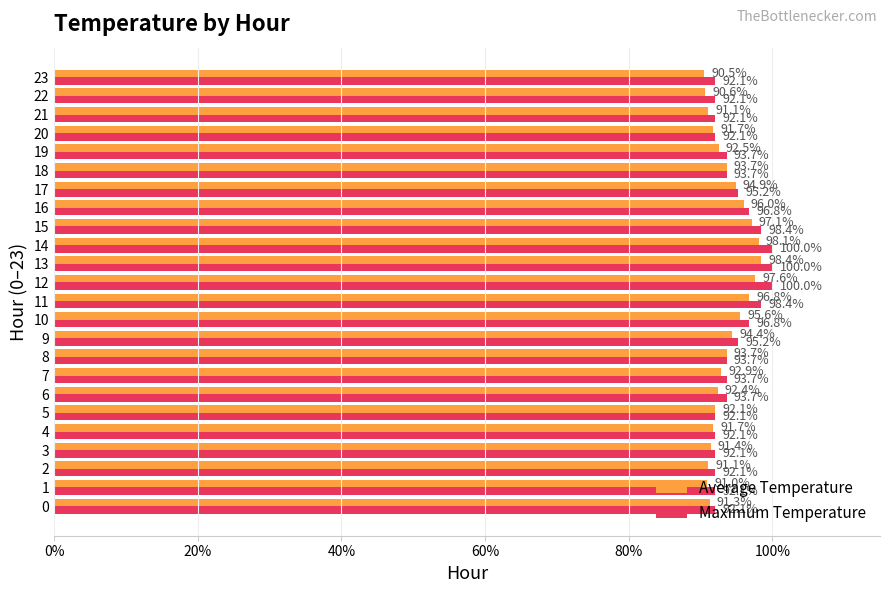

List the series in order of their peak value, lowest first.

Average Temperature, Maximum Temperature